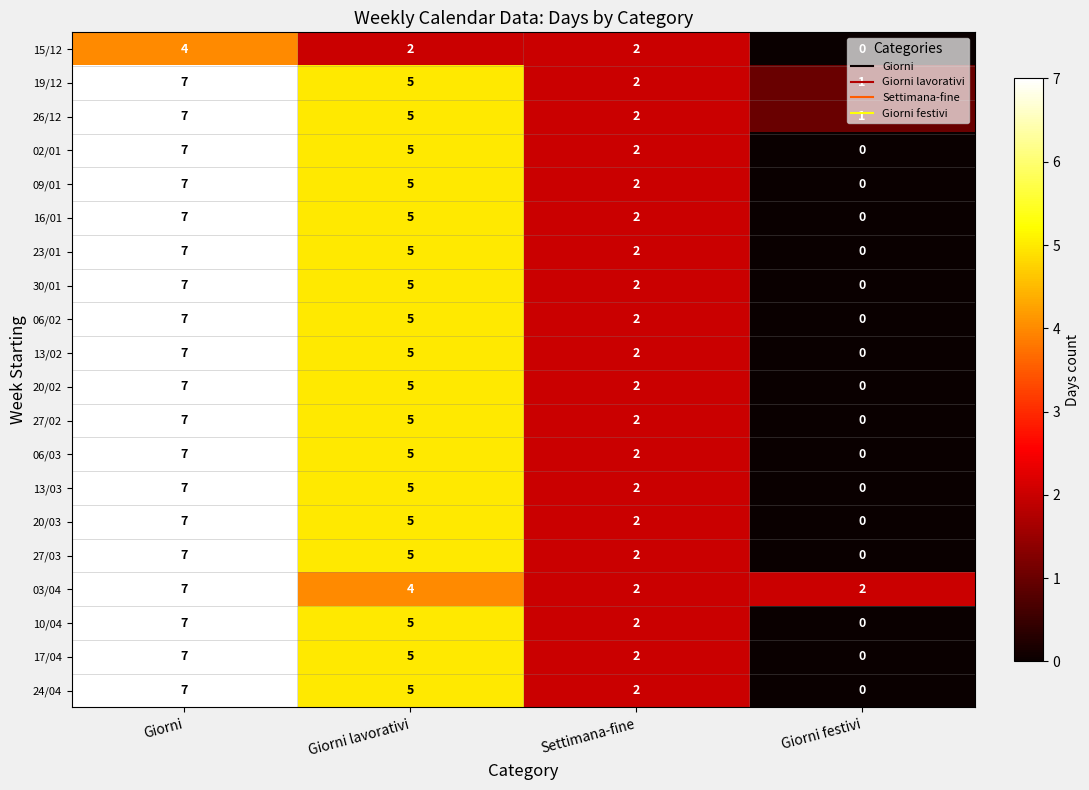

True or false: 30/01 has a value of 5 at Giorni lavorativi.

True